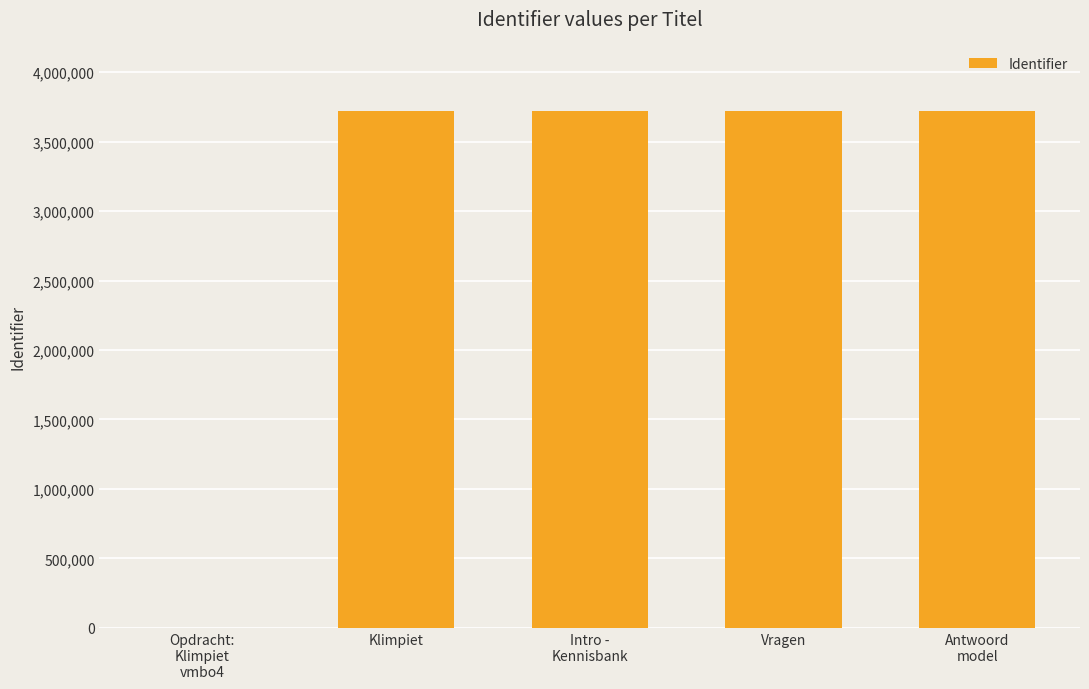

Where is the data nearest to the value 1861743?

Klimpiet